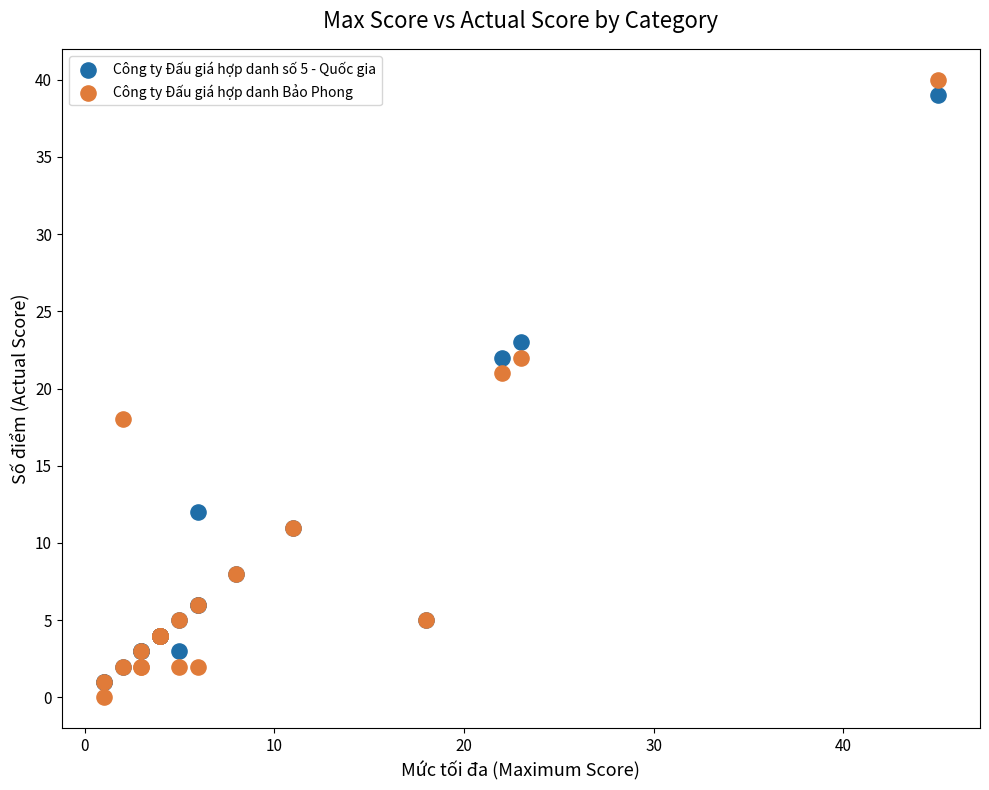

Which series has the widest spread of Y values?

Công ty Đấu giá hợp danh Bảo Phong